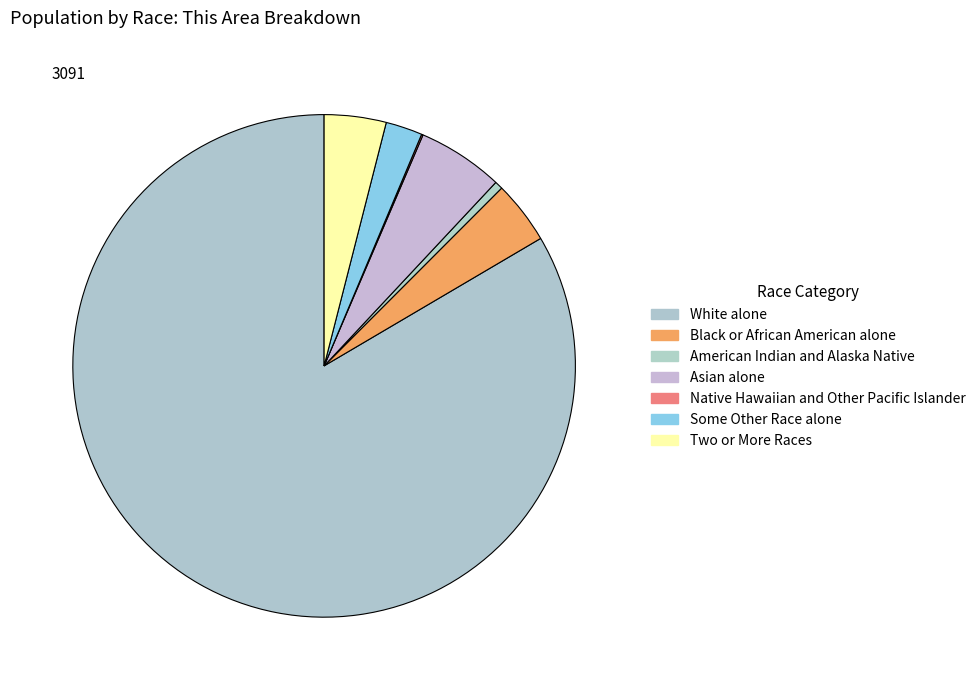

What is the largest slice in the pie chart?

White alone